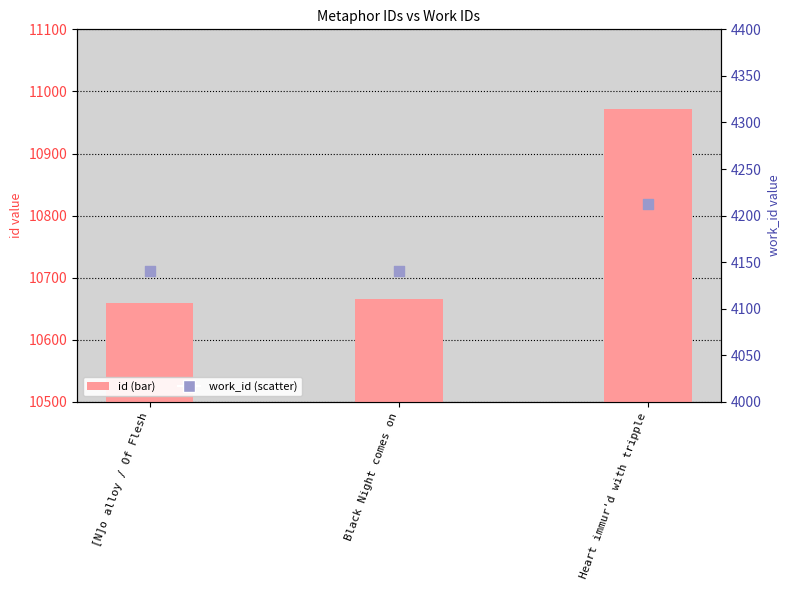

Which series contains the lowest Y value?

work_id